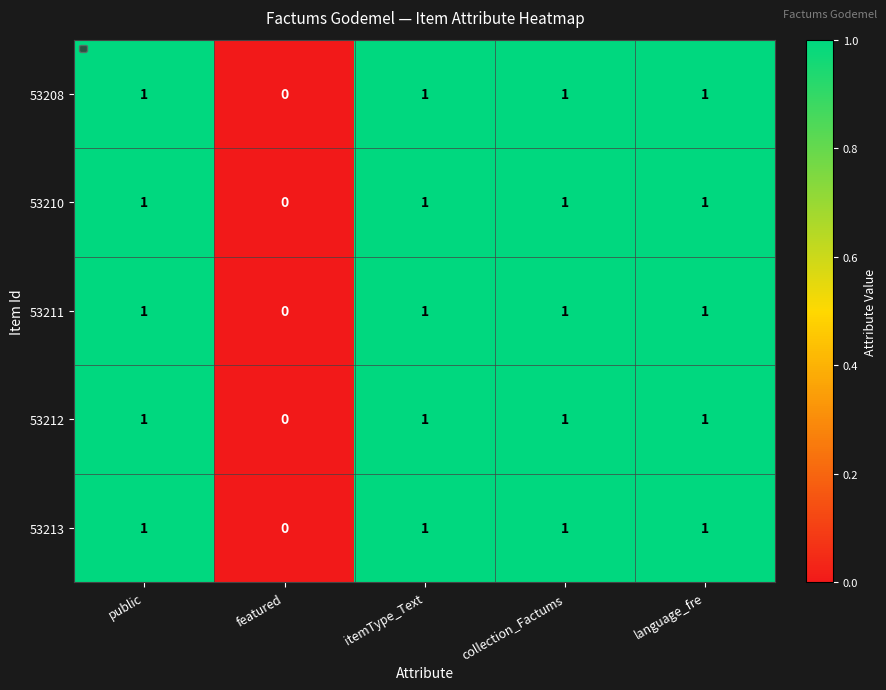

What is the total value across all series at itemType_Text?

5